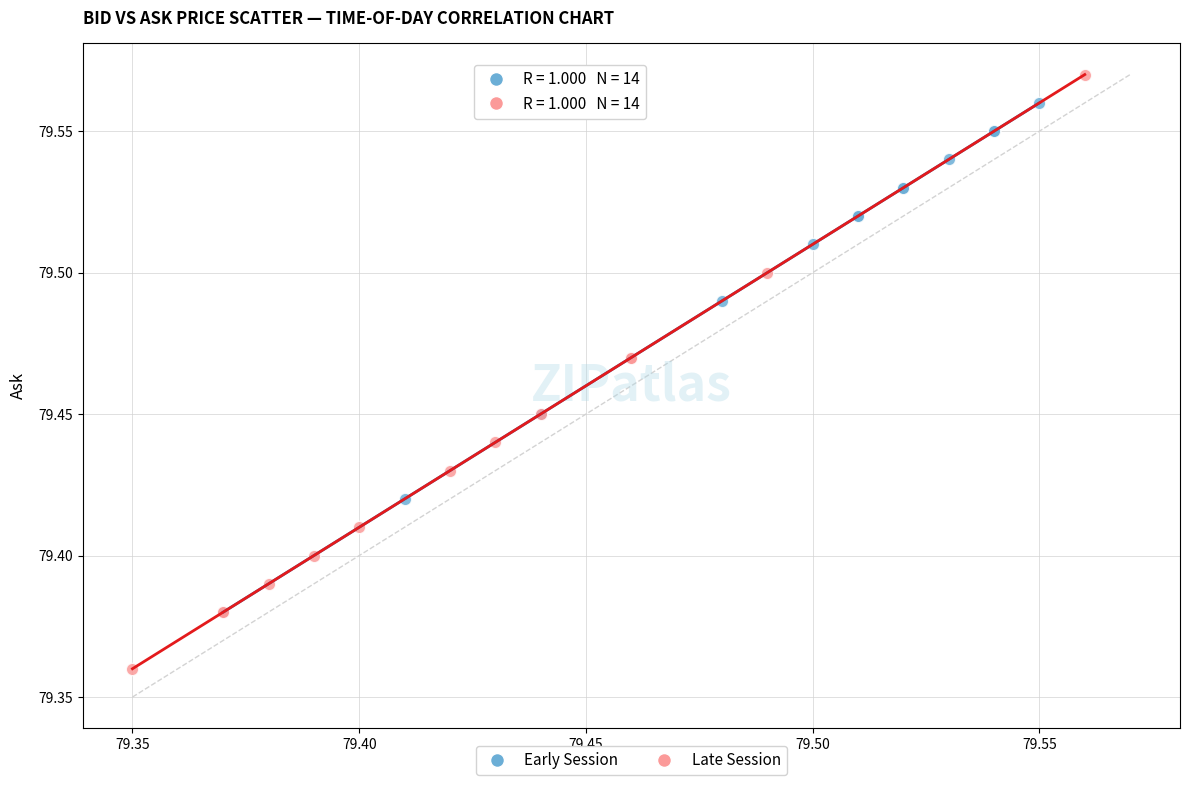

Which series reaches the maximum Y coordinate?

Late Session